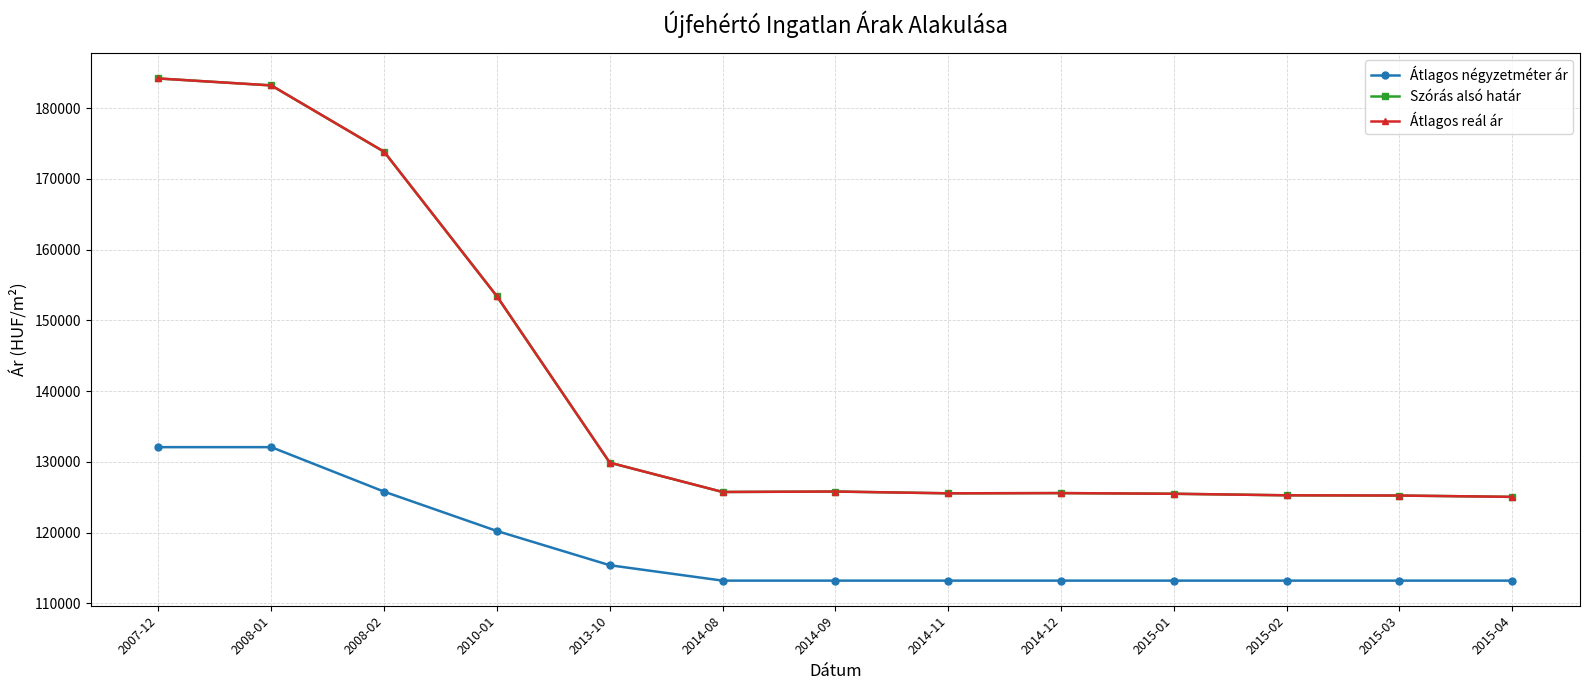

True or false: Szórás alsó határ and Átlagos négyzetméter ár intersect in this chart.

False